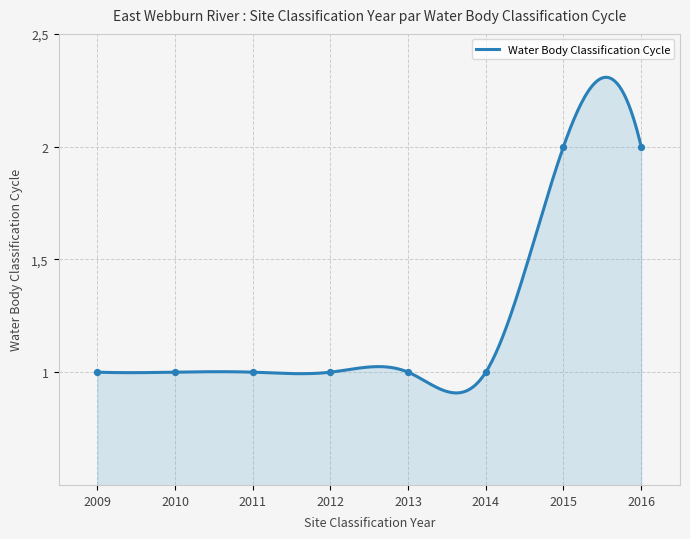

What is the ratio of the value at 2012 to the value at 2010?

1.0